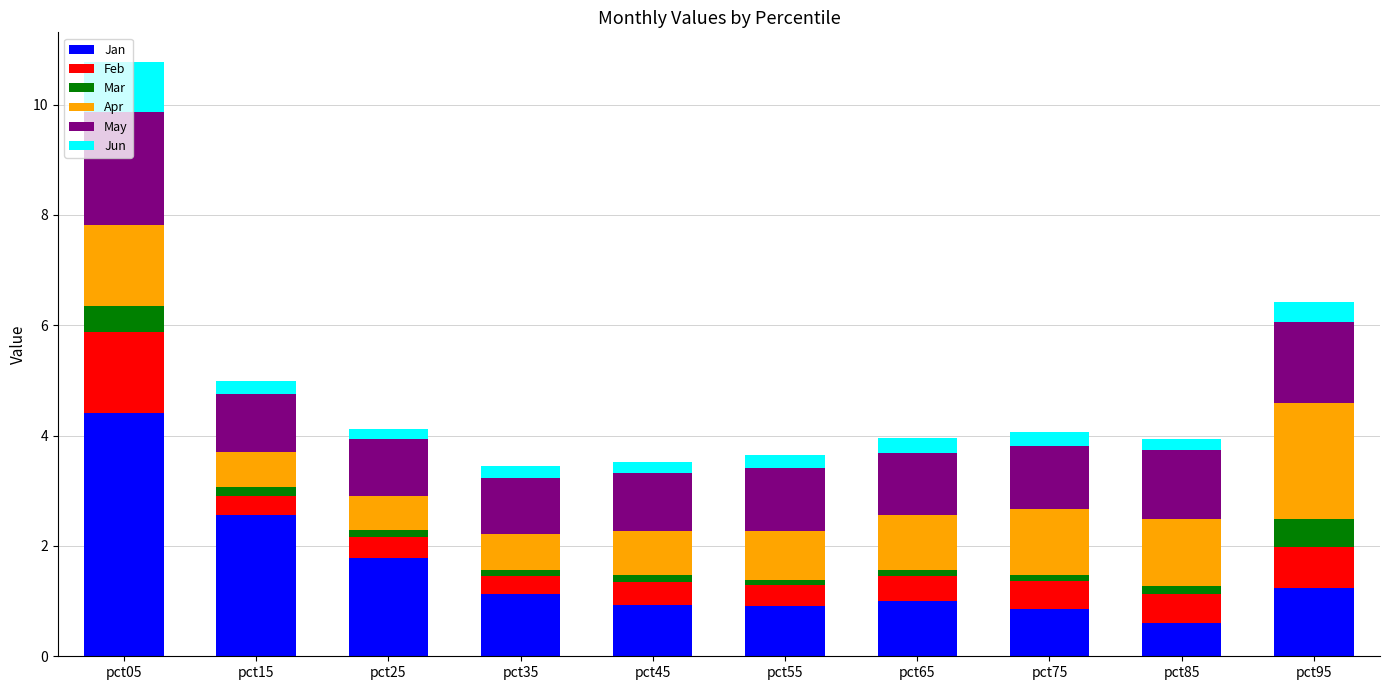

At which label does Jan reach its minimum?

pct85